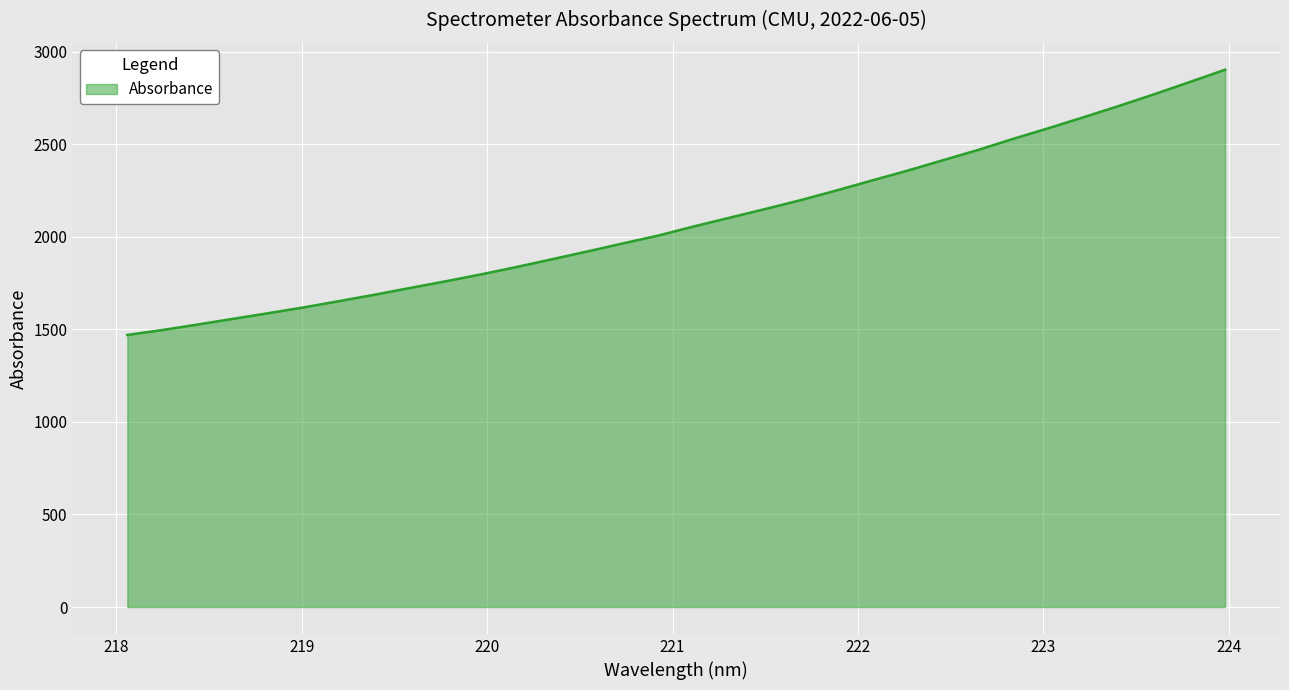

What is the smallest value displayed?

1469.5